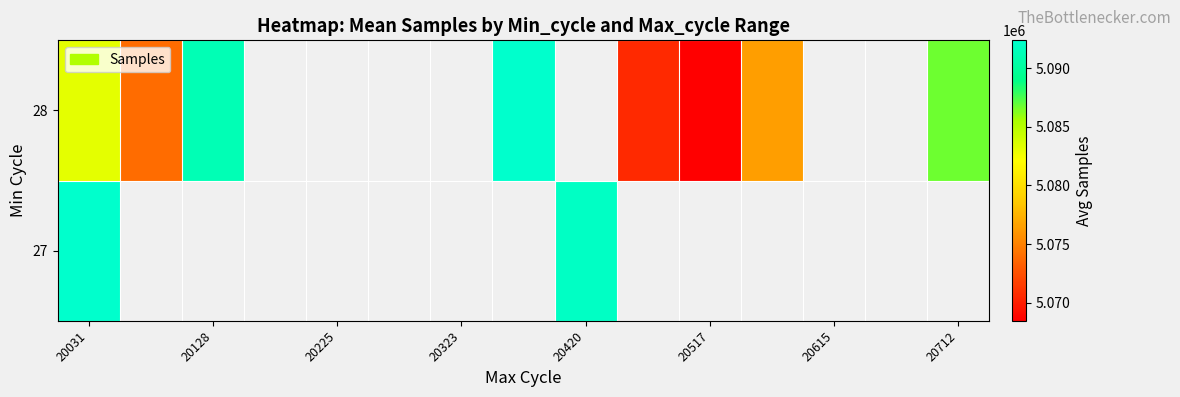

Count the number of categories in the chart.

15